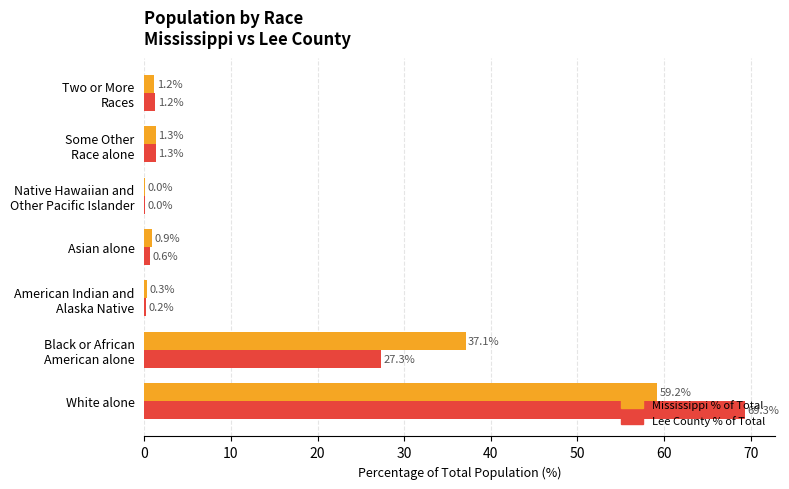

How many values in the Lee County % of Total series exceed 1?

4